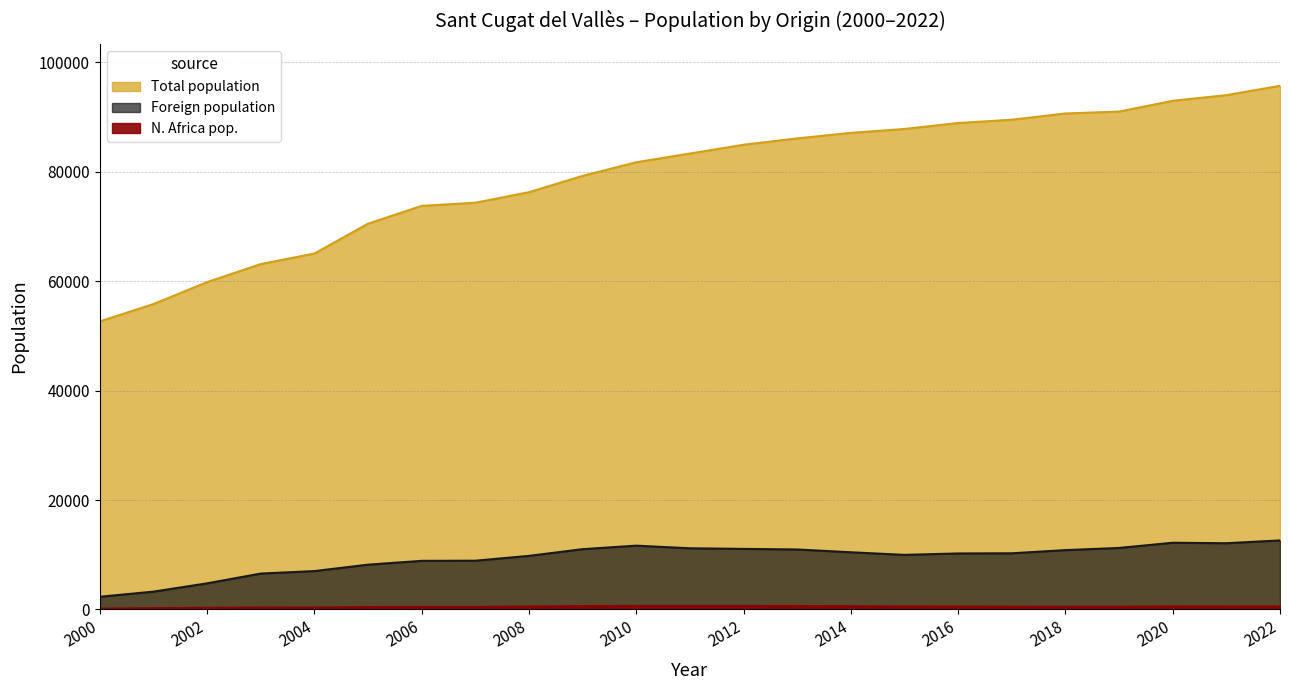

Which series has the widest spread of values?

Total population